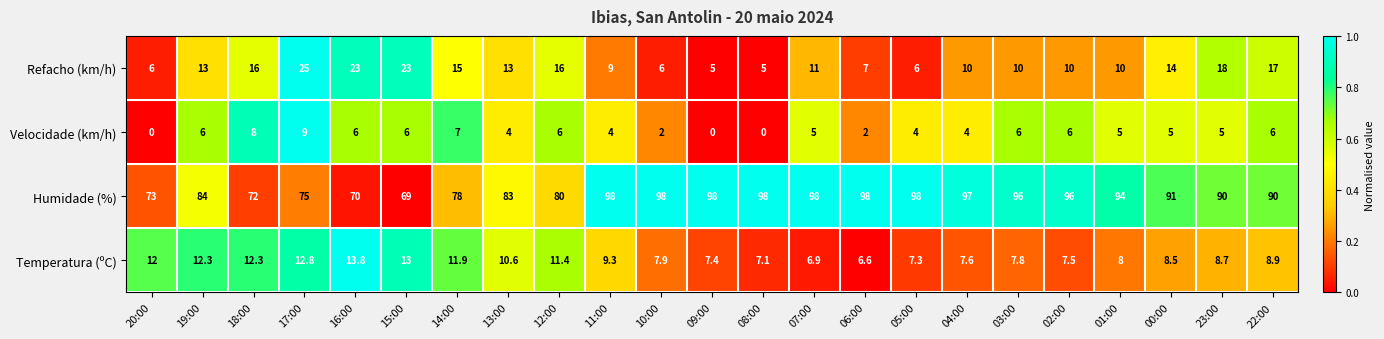

Which series has the widest spread of values?

Humidade (%)